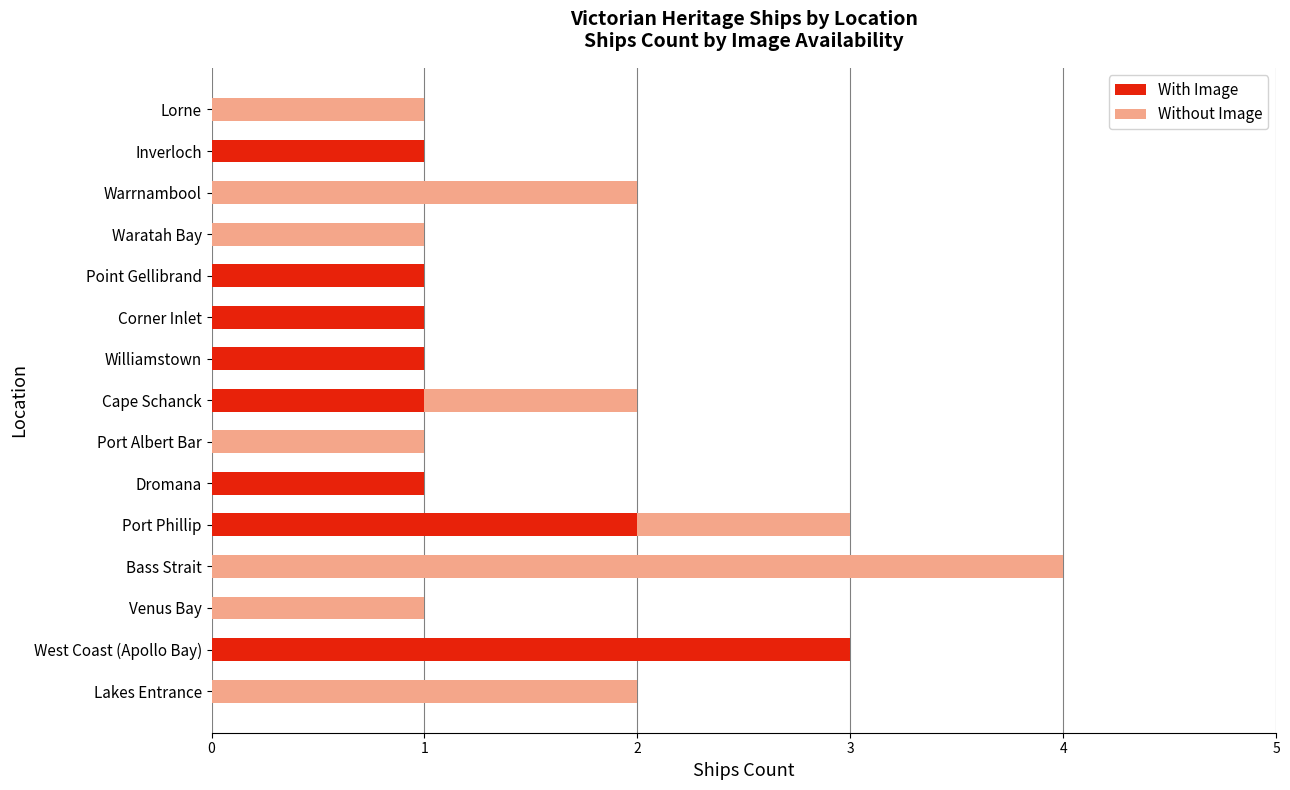

What is the sum of all With Image values?

11